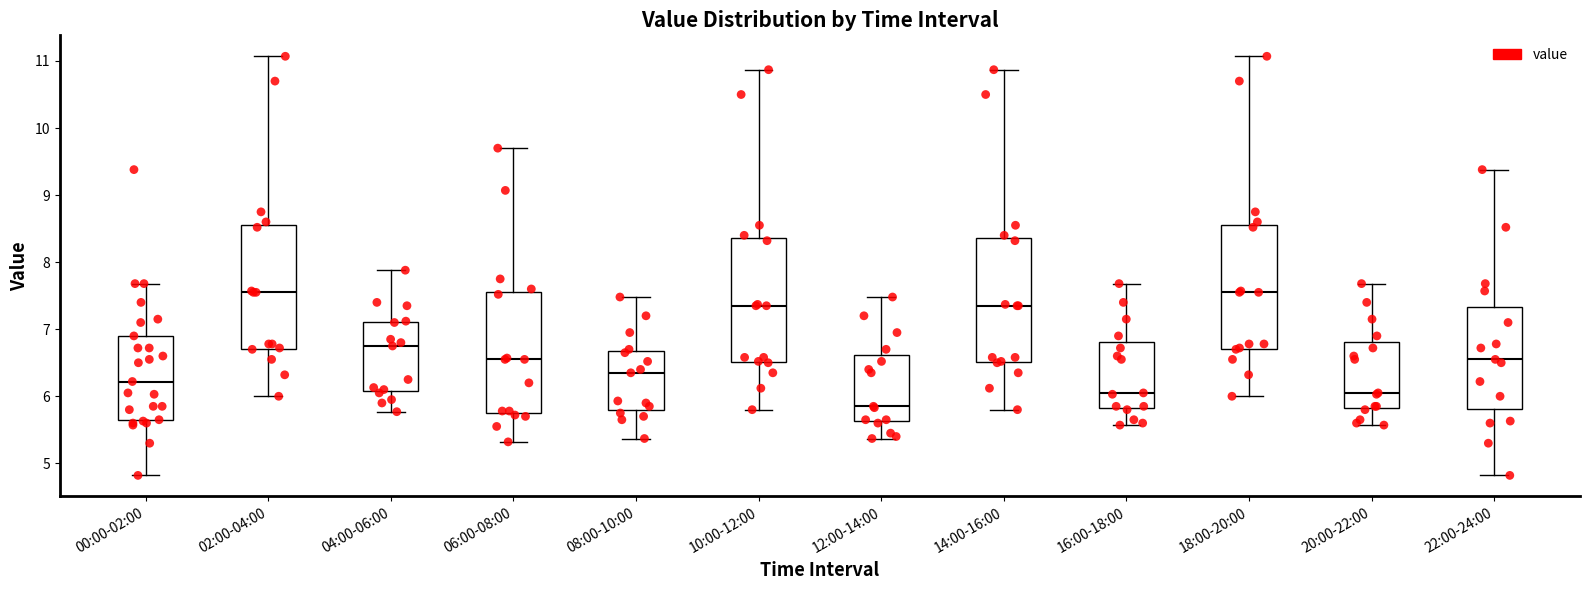

Reading left to right, read every box against the y-axis: the position of its median line, the range the box covers, and the ends of its whiskers. The values are not printed on the chart, so give them approximately, as read against the axis.

00:00-02:00: median 6.2, box 5.7 to 6.9, whiskers 4.8 to 7.7
02:00-04:00: median 7.6, box 6.7 to 8.6, whiskers 6.0 to 11.1
04:00-06:00: median 6.8, box 6.1 to 7.1, whiskers 5.8 to 7.9
06:00-08:00: median 6.6, box 5.8 to 7.6, whiskers 5.3 to 9.7
08:00-10:00: median 6.4, box 5.8 to 6.7, whiskers 5.4 to 7.5
10:00-12:00: median 7.4, box 6.5 to 8.4, whiskers 5.8 to 10.9
12:00-14:00: median 5.9, box 5.6 to 6.6, whiskers 5.4 to 7.5
14:00-16:00: median 7.4, box 6.5 to 8.4, whiskers 5.8 to 10.9
16:00-18:00: median 6.1, box 5.8 to 6.8, whiskers 5.6 to 7.7
18:00-20:00: median 7.6, box 6.7 to 8.6, whiskers 6.0 to 11.1
20:00-22:00: median 6.1, box 5.8 to 6.8, whiskers 5.6 to 7.7
22:00-24:00: median 6.6, box 5.8 to 7.3, whiskers 4.8 to 9.4